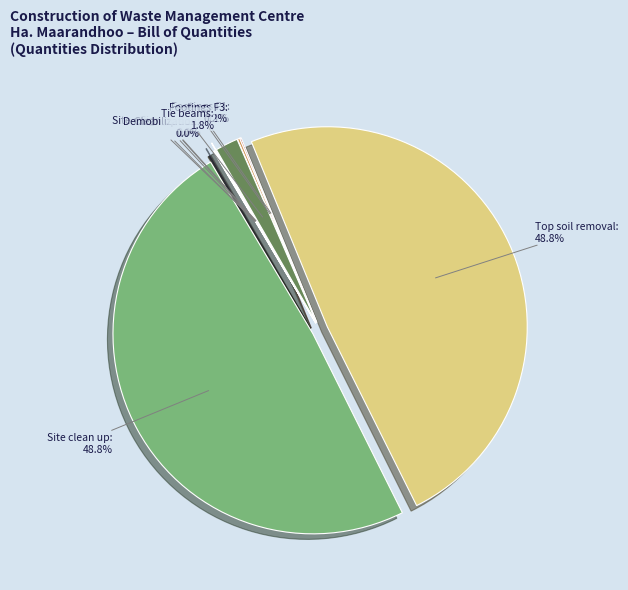

What is the smallest slice in the pie chart?

Mobilization